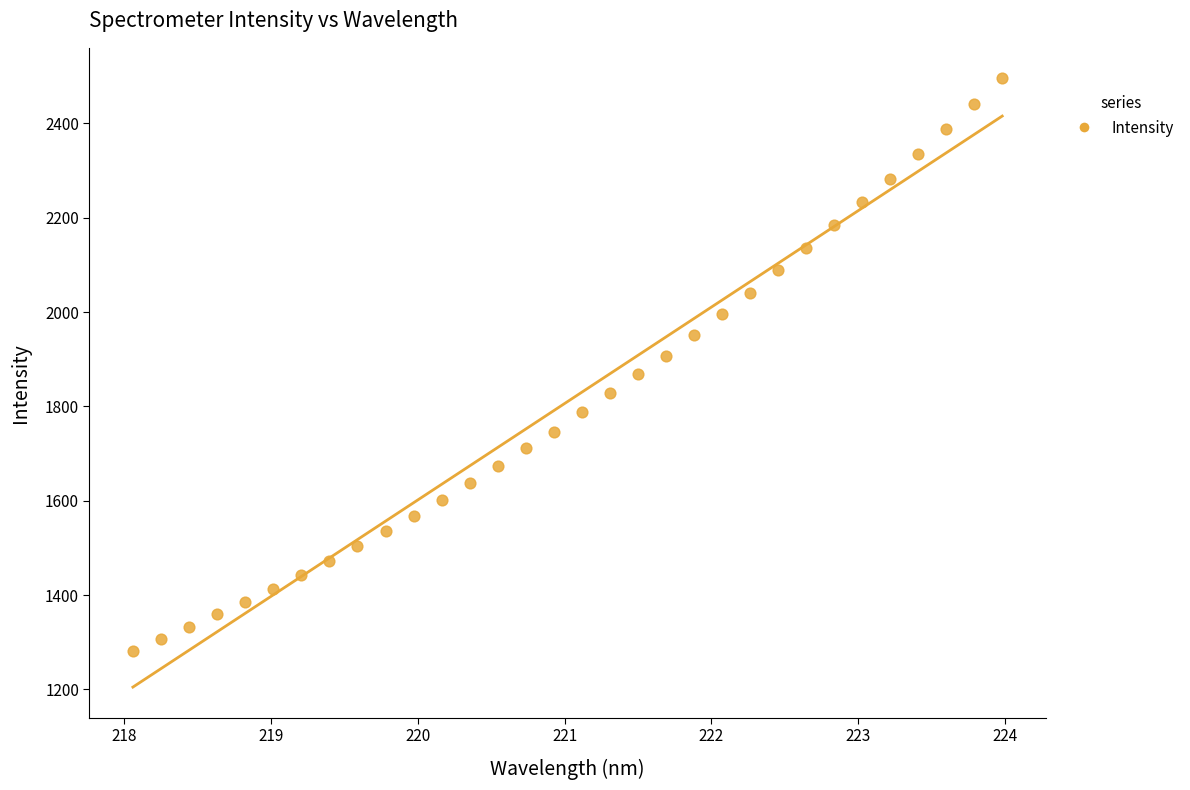

What is the range of Y values (max minus min)?

1213.5